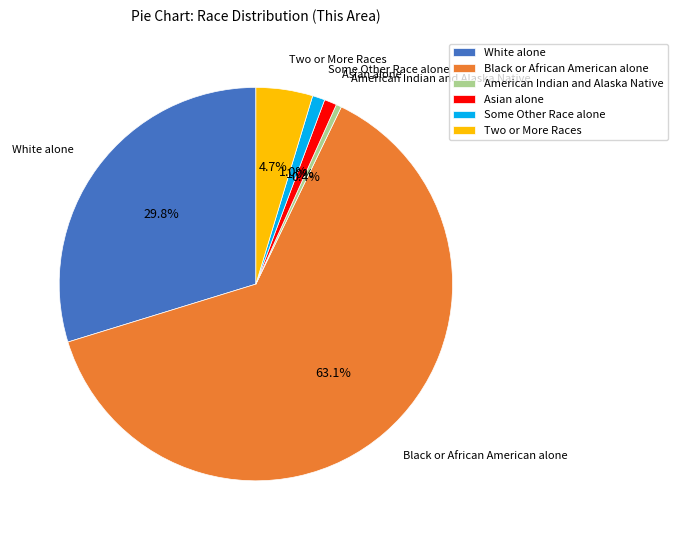

Which slice is the largest?

Black or African American alone